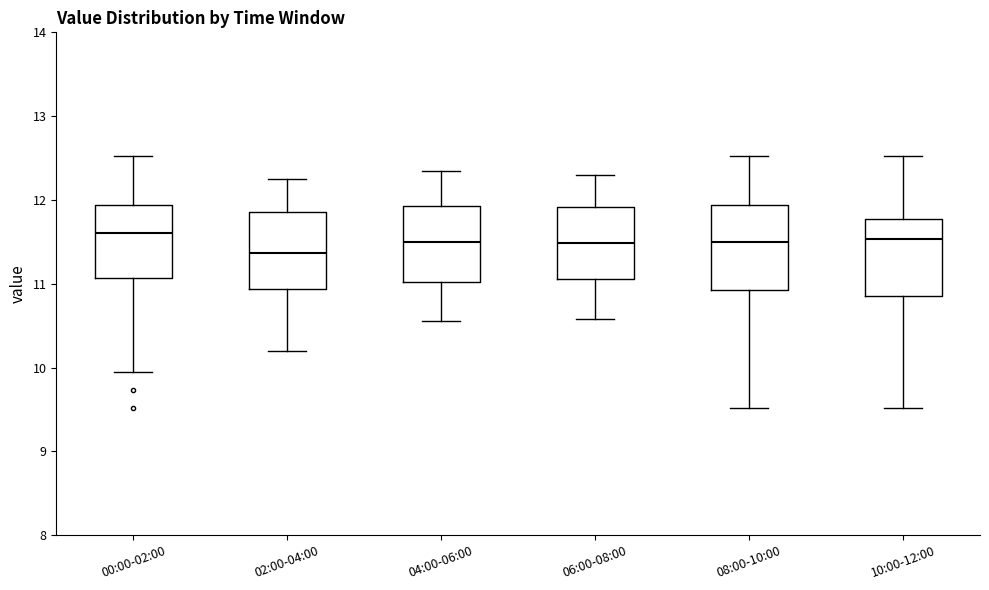

Which box's median line is the lowest?

02:00-04:00